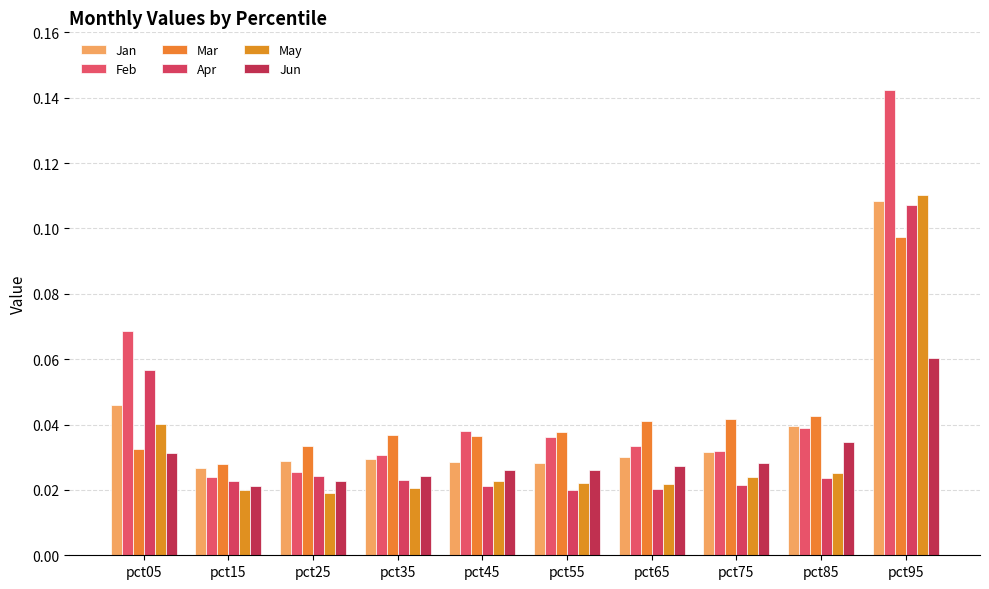

How many Feb values are between 0 and 1?

10